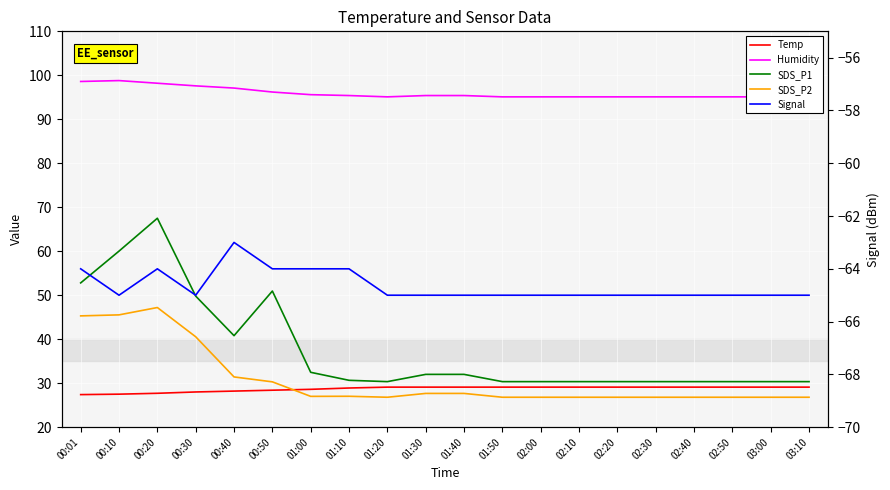

True or false: SDS_P1 and Humidity cross at least once.

False